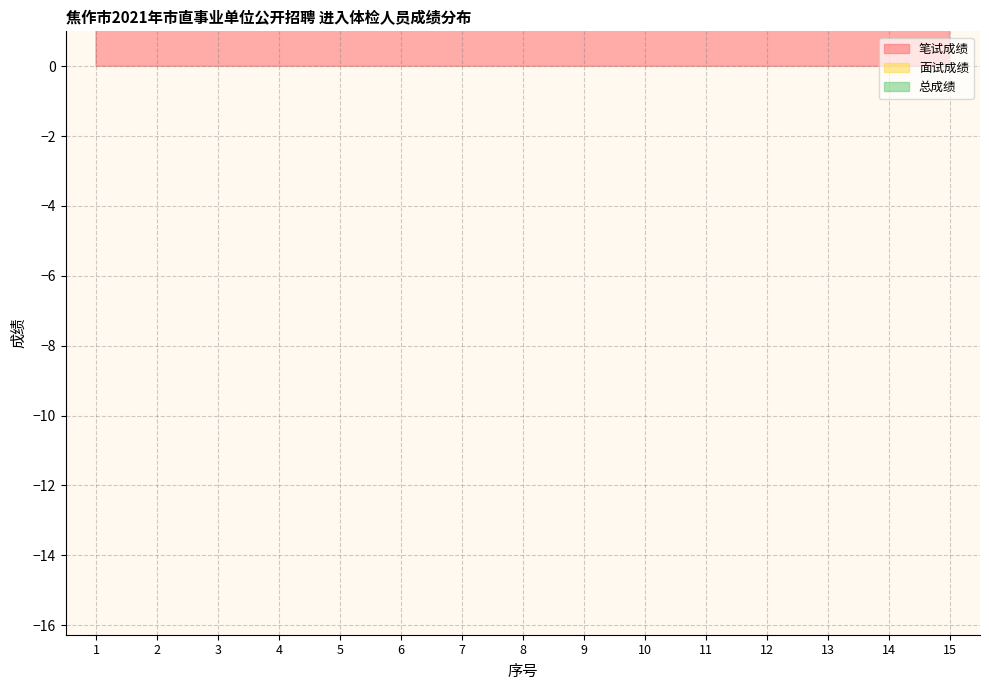

In 笔试成绩, how many points are lower than both neighbors (excluding endpoints)?

4